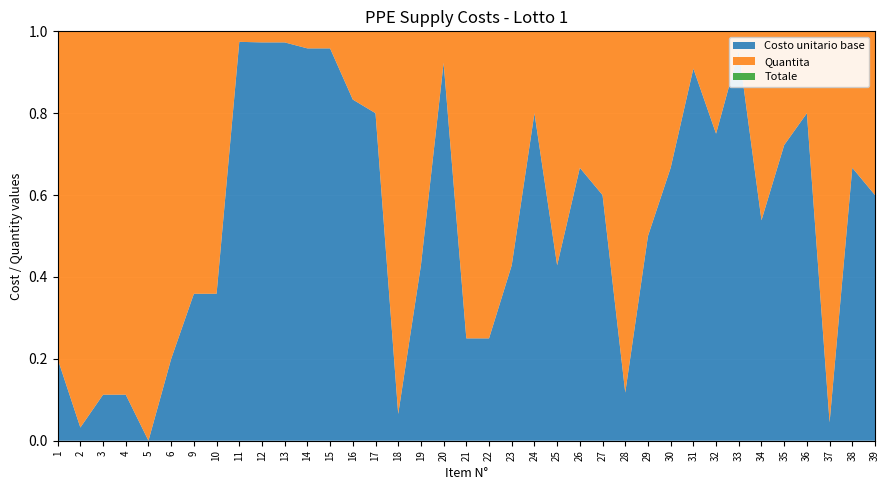

Reading right to left, transcribe all the data shown in this chart.

Costo unitario base: 15.0	20.0	4.0	100.0	65.0	35.0	100.0	30.0	100.0	20.0	10.0	8.0	15.0	20.0	15.0	20.0	15.0	25.0	25.0	60.0	15.0	7.0	60.0	50.0	230.0	230.0	180.0	180.0	190.0	28.0	28.0	10.0	0.8	19.0	19.0	40.0	5.0
Quantita: 10.0	10.0	85.0	25.0	25.0	30.0	5.0	10.0	10.0	10.0	10.0	60.0	10.0	10.0	20.0	5.0	20.0	75.0	75.0	5.0	20.0	100.0	15.0	10.0	10.0	10.0	5.0	5.0	5.0	50.0	50.0	40.0	10000.0	150.0	150.0	1200.0	20.0
Totale: 0.0	0.0	0.0	0.0	0.0	0.0	0.0	0.0	0.0	0.0	0.0	0.0	0.0	0.0	0.0	0.0	0.0	0.0	0.0	0.0	0.0	0.0	0.0	0.0	0.0	0.0	0.0	0.0	0.0	0.0	0.0	0.0	0.0	0.0	0.0	0.0	0.0